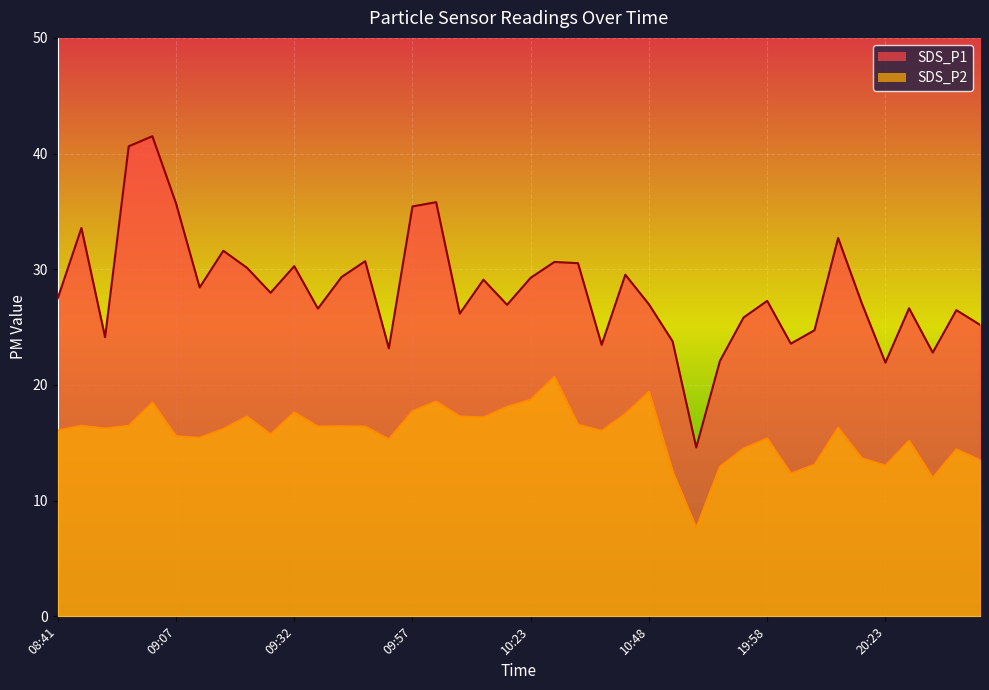

True or false: SDS_P2 and SDS_P1 intersect in this chart.

False